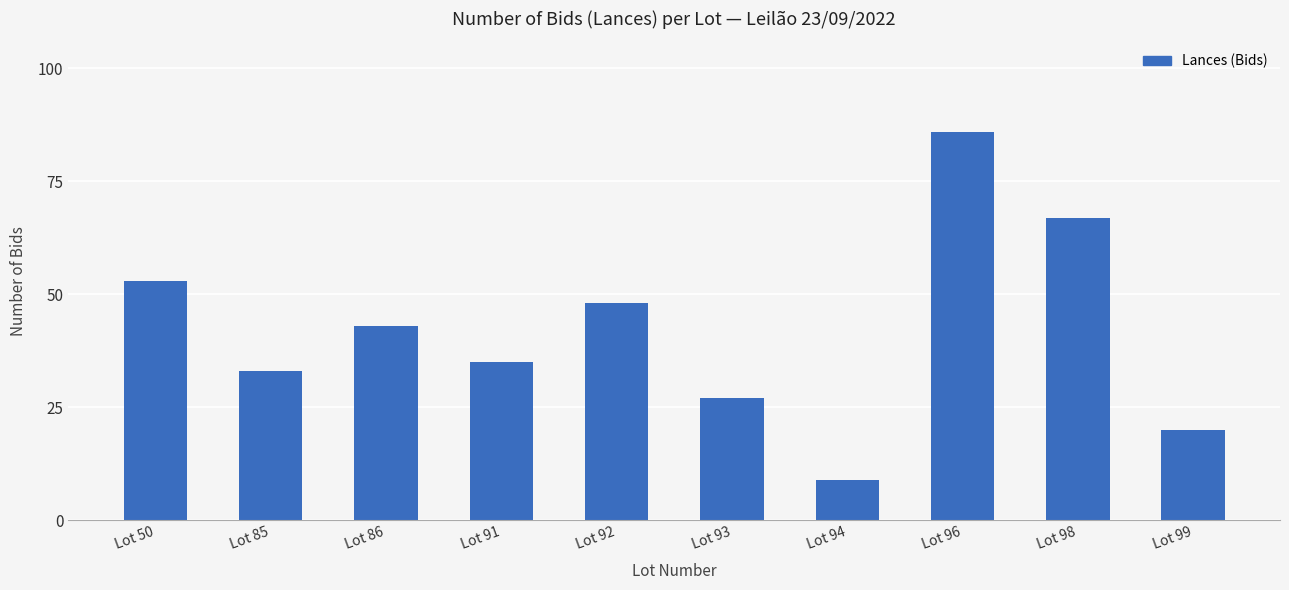

How many bars are there in total?

10